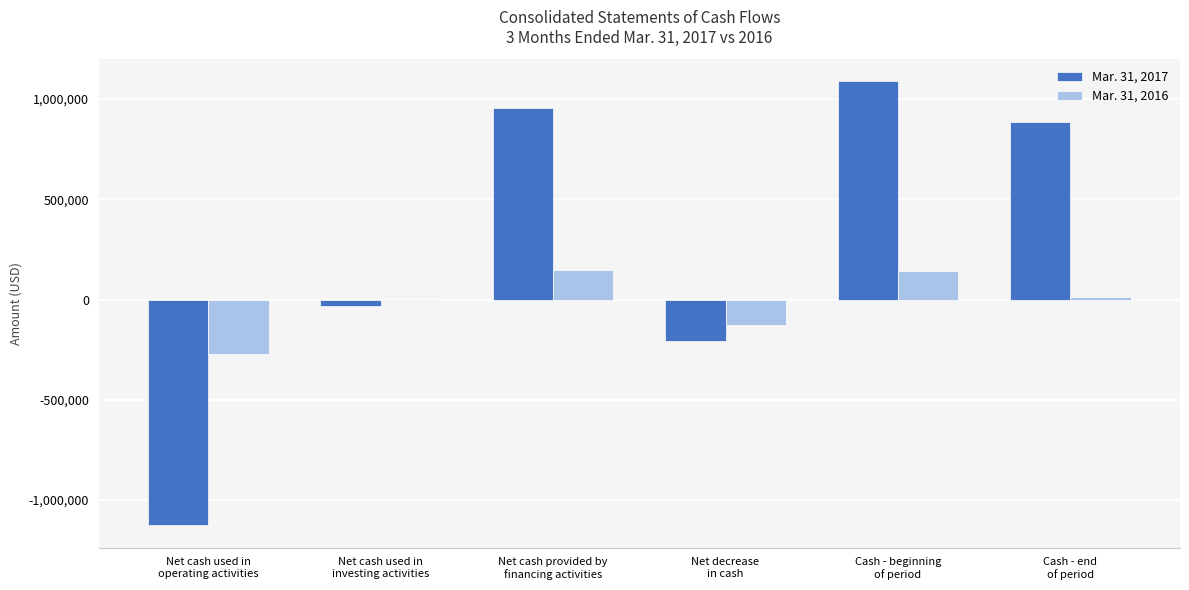

What is the highest value of the Mar. 31, 2017 series?

1088066